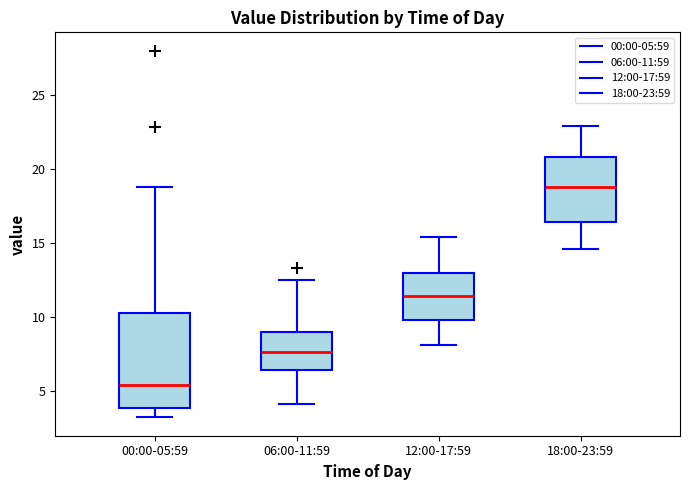

Reading left to right, transcribe this box plot: for each box, give where its median line is, the range the box spans, and where its two whiskers end, as read against the y-axis. The values are not printed on the chart, so give them approximately, as read against the axis.

00:00-05:59: median 5.5, box 4.0 to 10.5, whiskers 3.0 to 19.0
06:00-11:59: median 7.5, box 6.5 to 9.0, whiskers 4.0 to 12.5
12:00-17:59: median 11.5, box 10.0 to 13.0, whiskers 8.0 to 15.5
18:00-23:59: median 19.0, box 16.5 to 21.0, whiskers 14.5 to 23.0